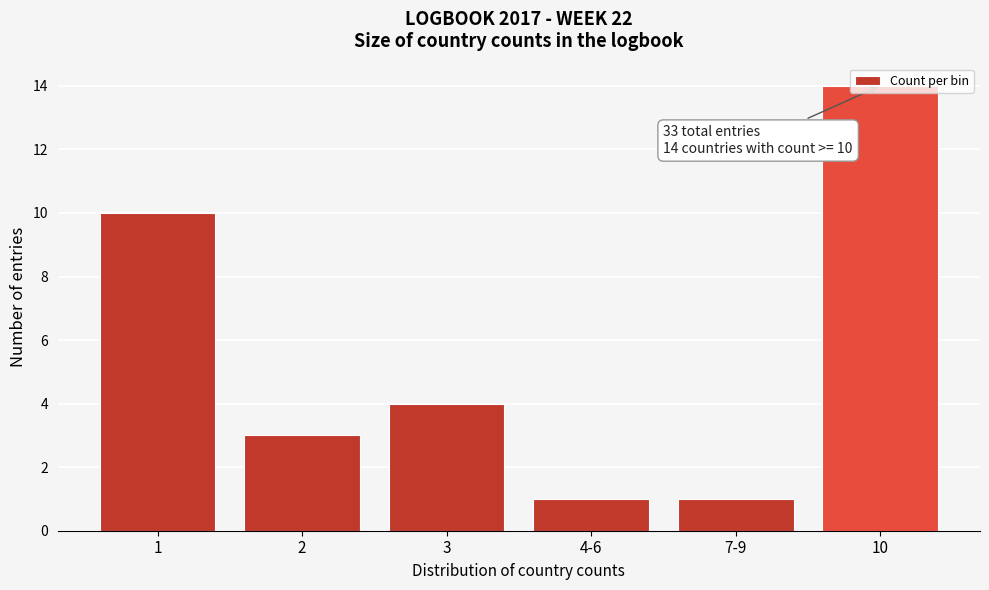

What is the average value?

6